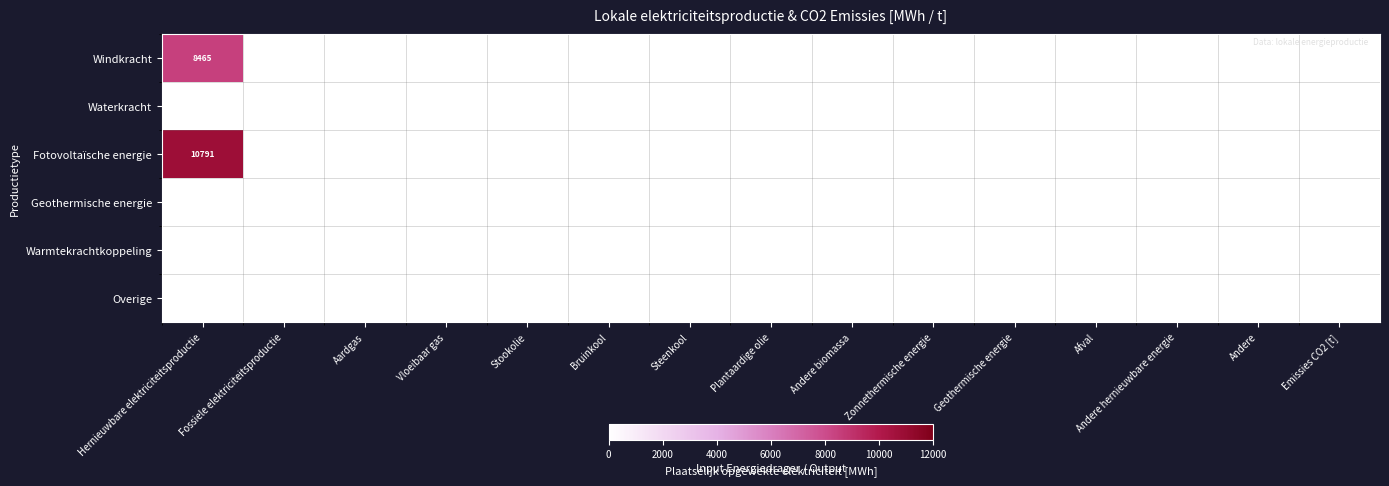

True or false: Overige has a value of 0.0 at Stookolie.

True